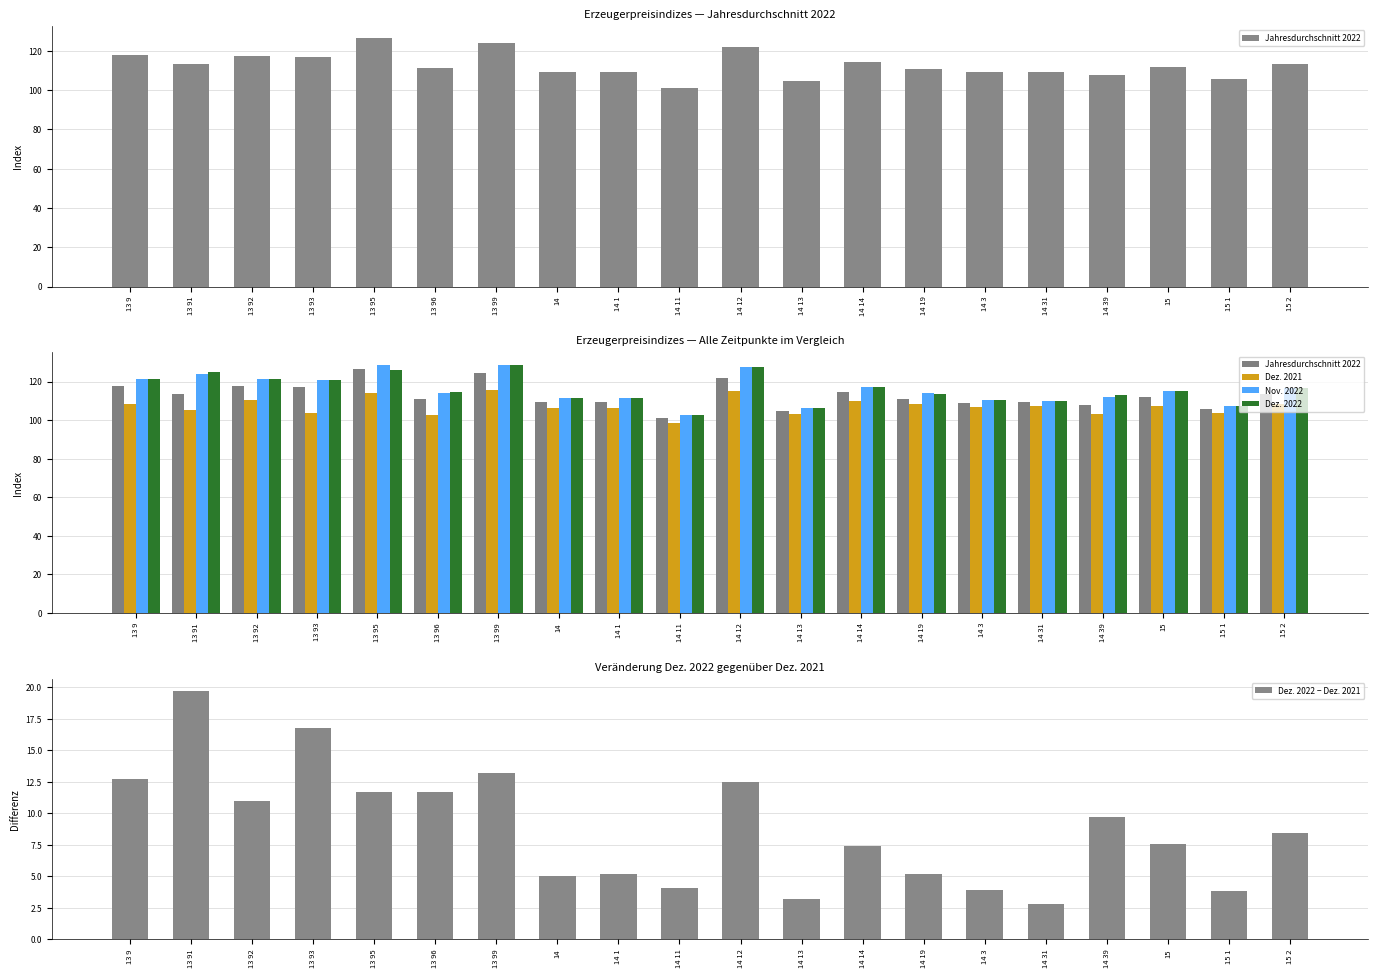

At 14 1, list the series in order from smallest to largest.

Dez. 2022 − Dez. 2021, Dez. 2021, Jahresdurchschnitt 2022, Nov. 2022, Dez. 2022